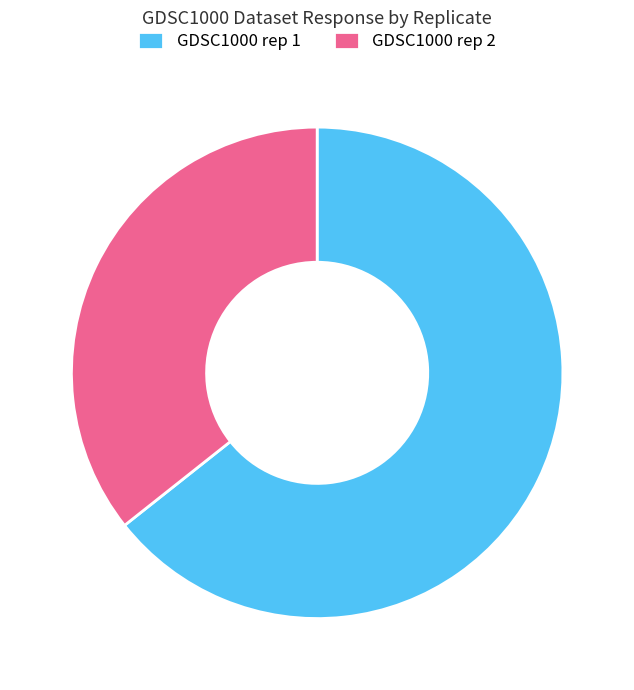

Between GDSC1000 rep 1 and GDSC1000 rep 2, which is larger?

GDSC1000 rep 1